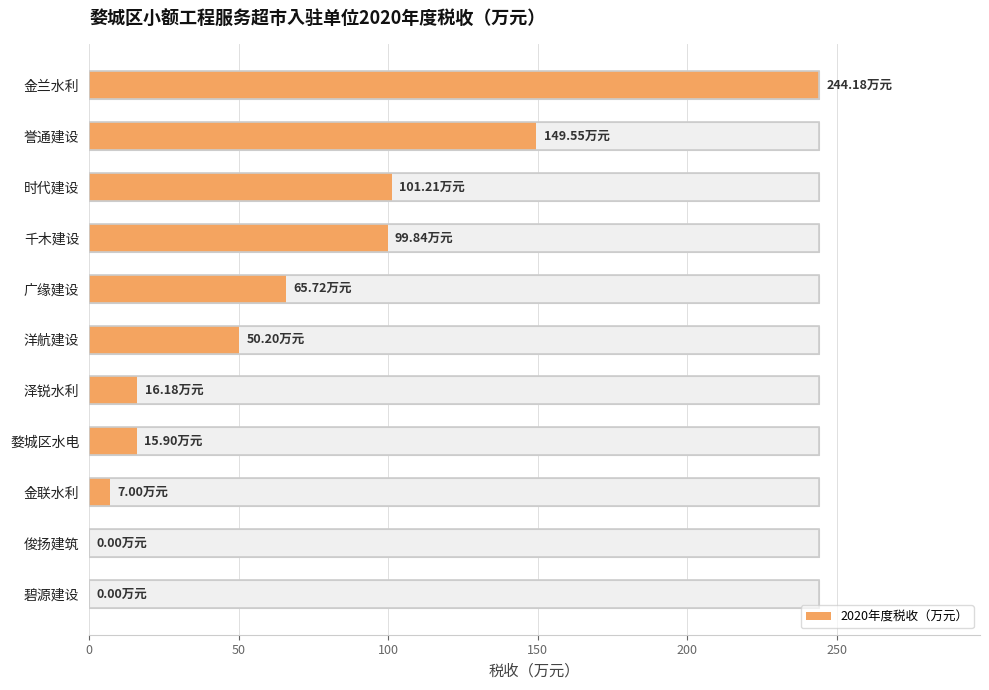

At which category does the chart reach its minimum across all series?

俊扬建筑